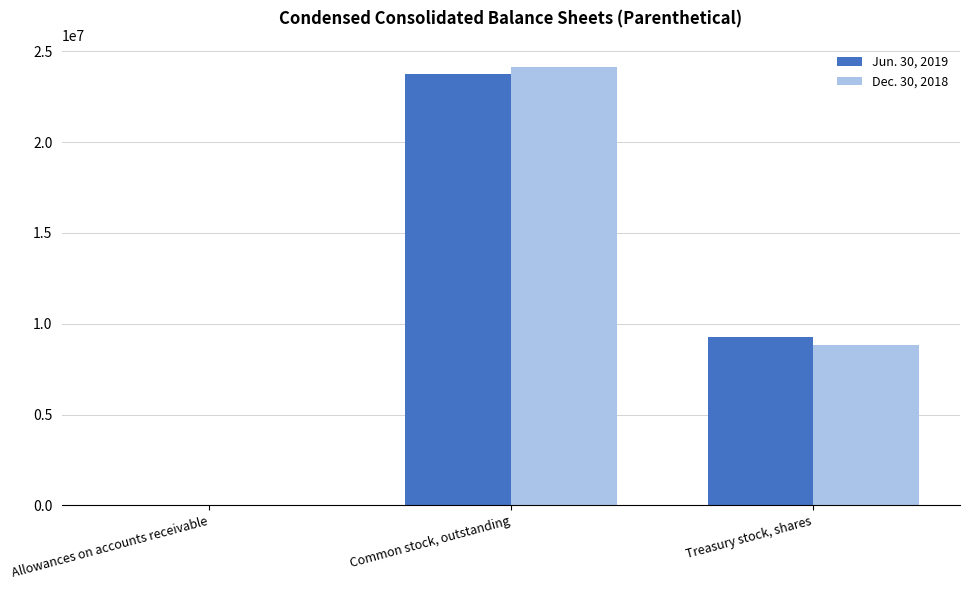

Read the Dec. 30, 2018 value at Treasury stock, shares, to the nearest 50.

8801150